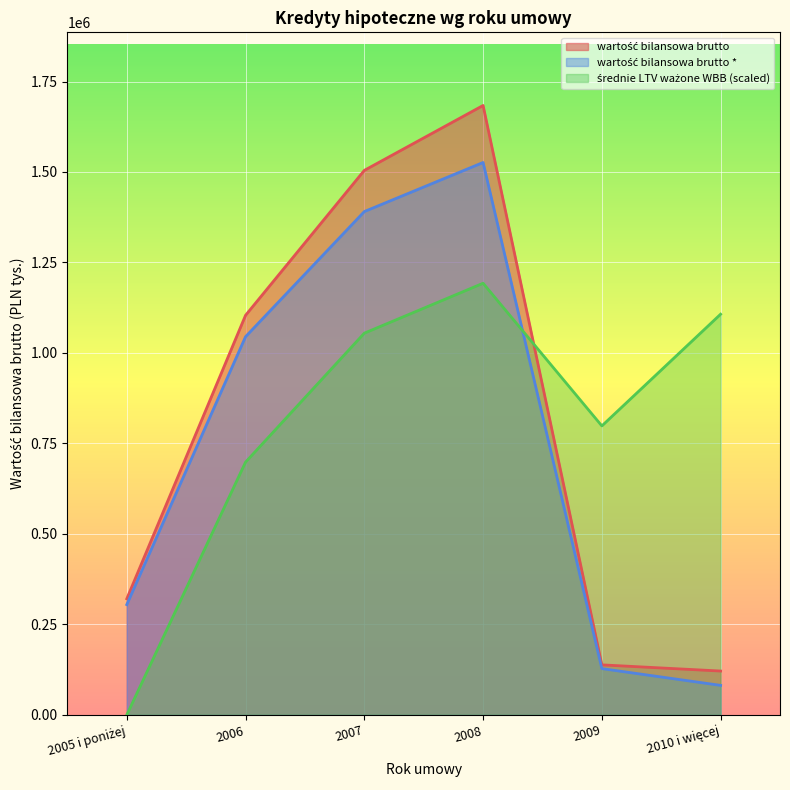

Which category has the highest value in the wartość bilansowa brutto * series?

2008